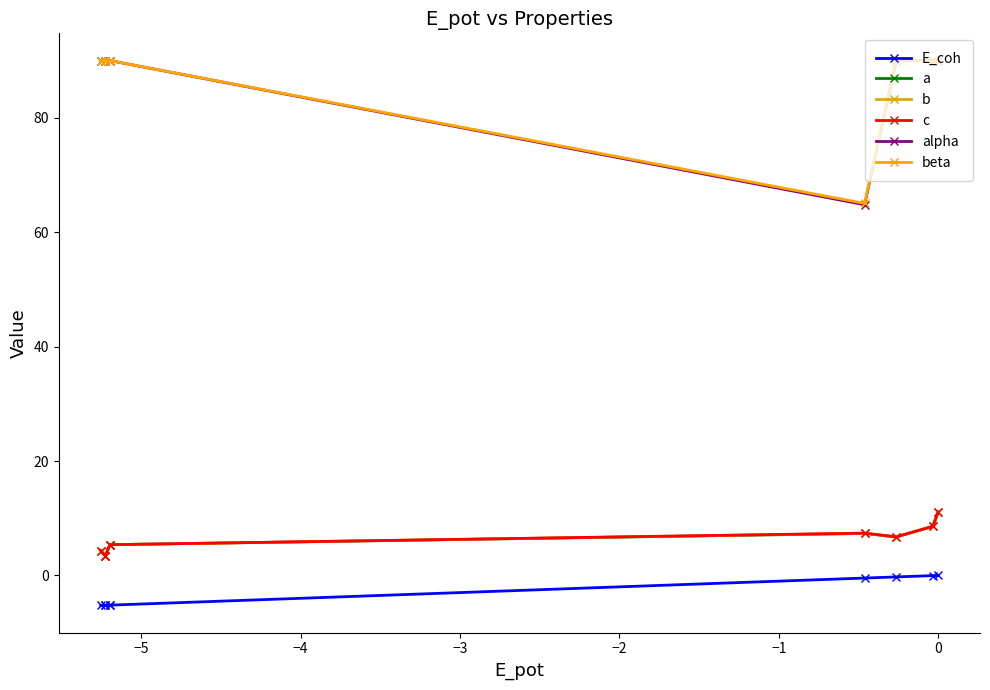

True or false: c and E_coh cross at least once.

False